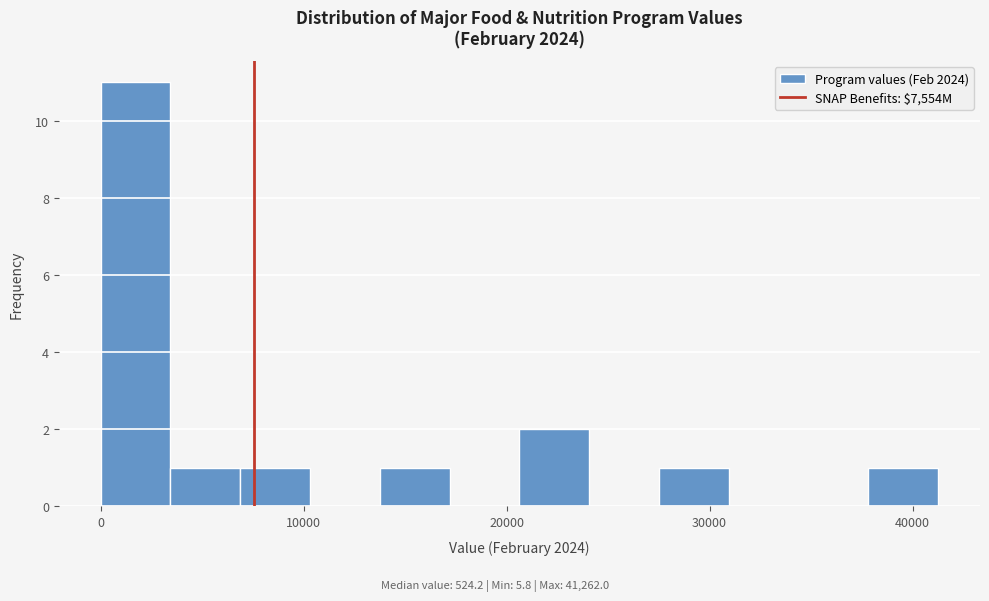

Around what value on the x-axis is the tallest bar? Give the approximate position of its centre, as read against the axis.

2000